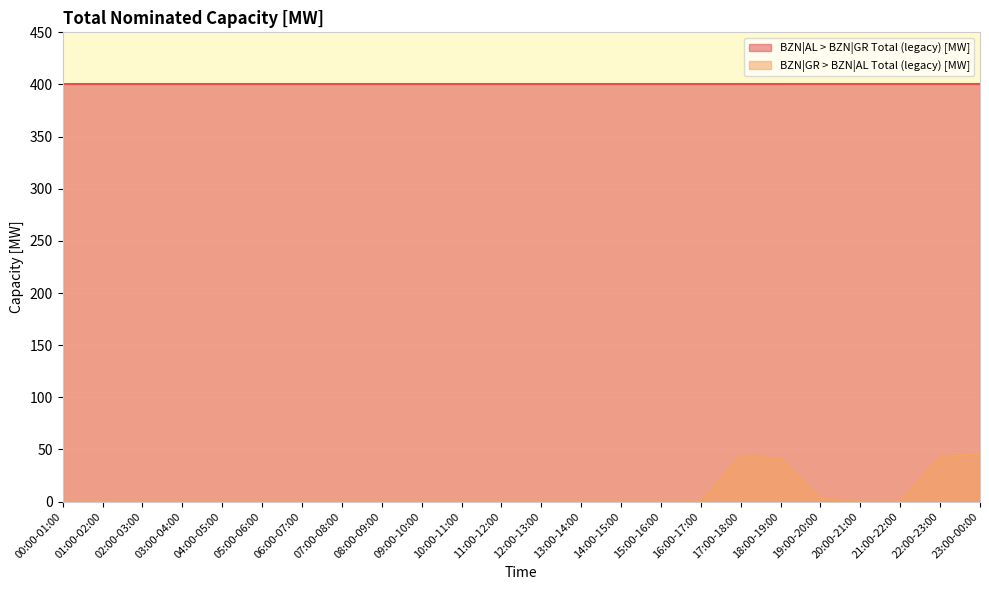

How many series are shown in this chart?

2